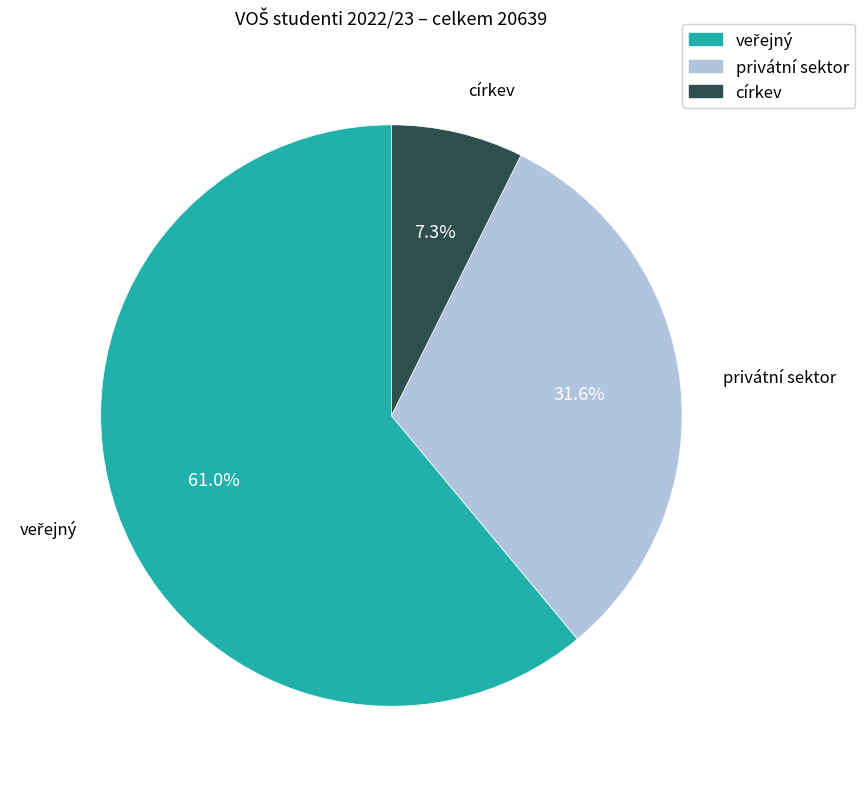

How many slices are in this pie chart?

3